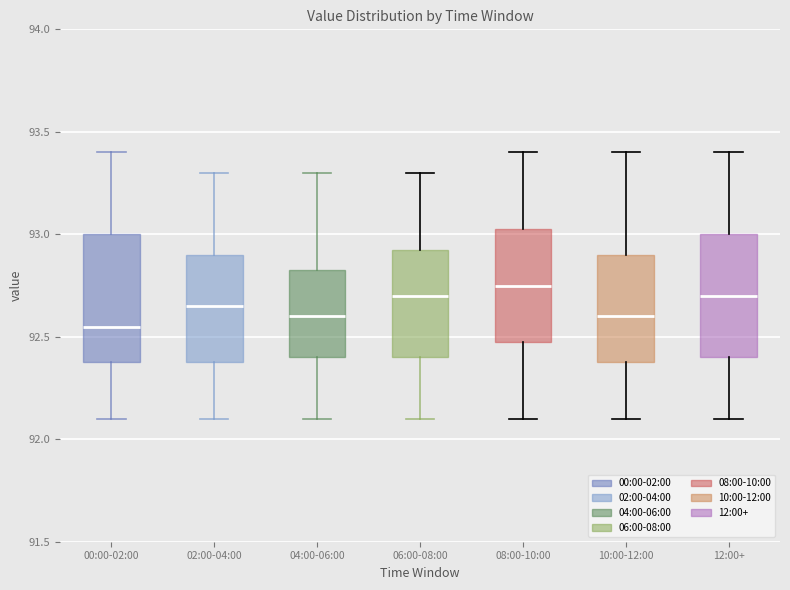

Reading left to right, transcribe this box plot: for each box, give where its median line is, the range the box spans, and where its two whiskers end, as read against the y-axis. The values are not printed on the chart, so give them approximately, as read against the axis.

00:00-02:00: median 92.55, box 92.40 to 93.00, whiskers 92.10 to 93.40
02:00-04:00: median 92.65, box 92.40 to 92.90, whiskers 92.10 to 93.30
04:00-06:00: median 92.60, box 92.40 to 92.85, whiskers 92.10 to 93.30
06:00-08:00: median 92.70, box 92.40 to 92.95, whiskers 92.10 to 93.30
08:00-10:00: median 92.75, box 92.50 to 93.05, whiskers 92.10 to 93.40
10:00-12:00: median 92.60, box 92.40 to 92.90, whiskers 92.10 to 93.40
12:00+: median 92.70, box 92.40 to 93.00, whiskers 92.10 to 93.40